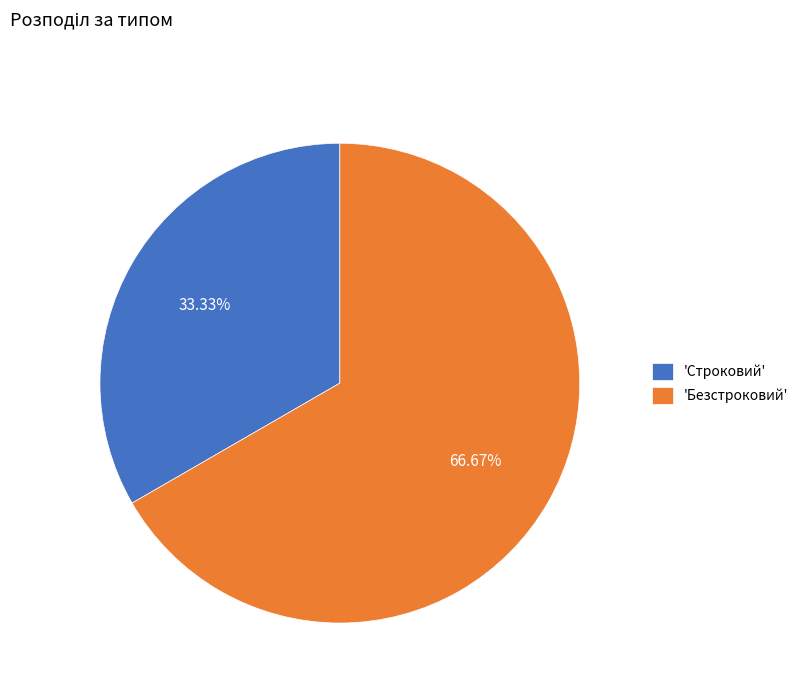

Rank the categories by value from lowest to highest.

'Строковий', 'Безстроковий'